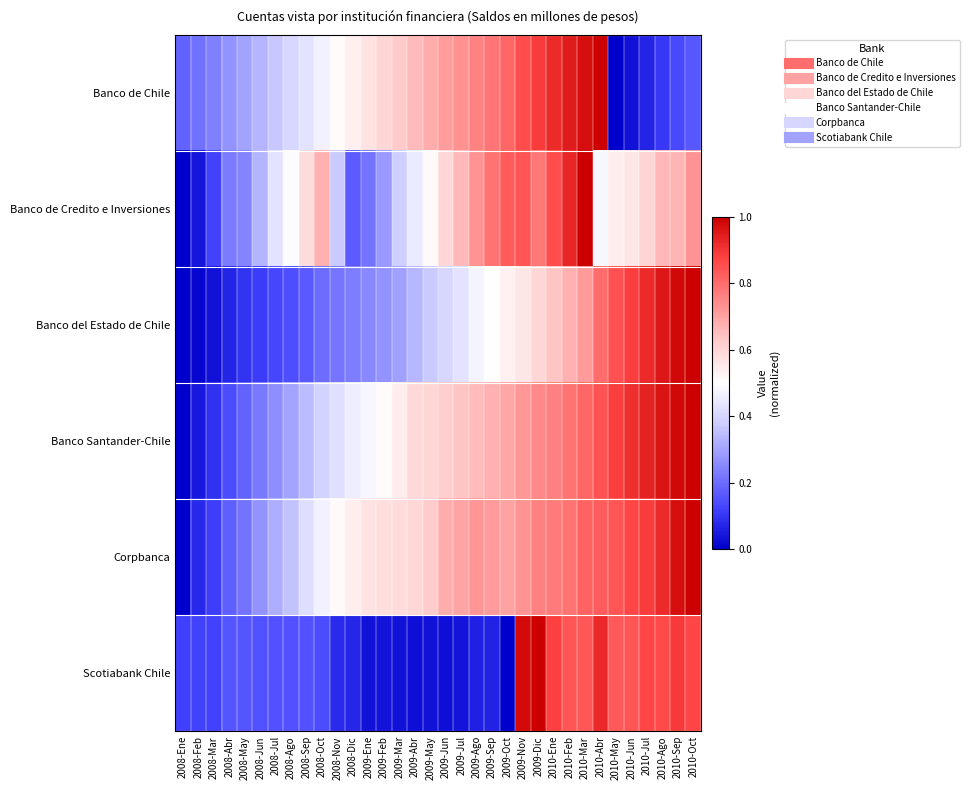

Between 2009-Jun and 2009-Mar, which is larger?

2009-Jun